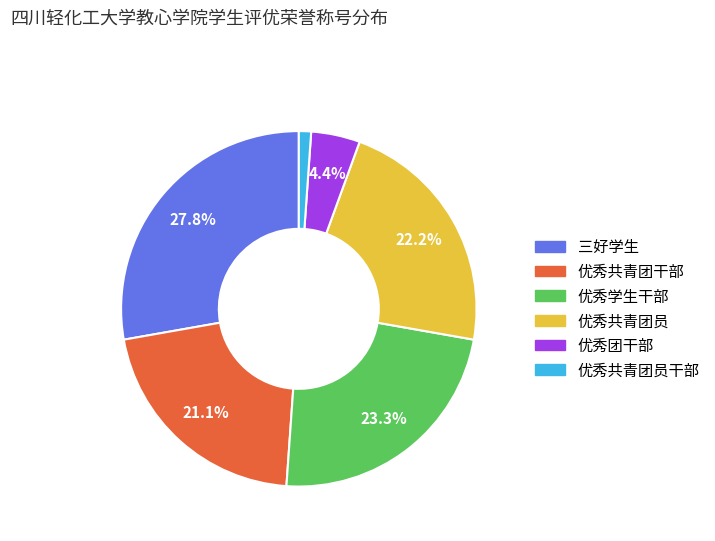

Is there a majority slice in this chart?

No